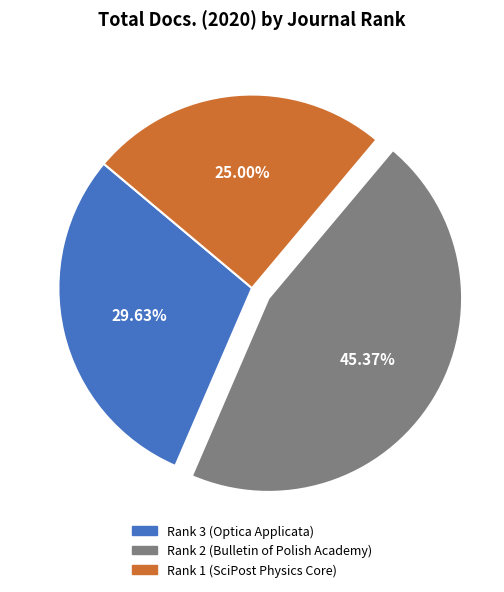

To the nearest percent, what is the average slice percentage?

33%